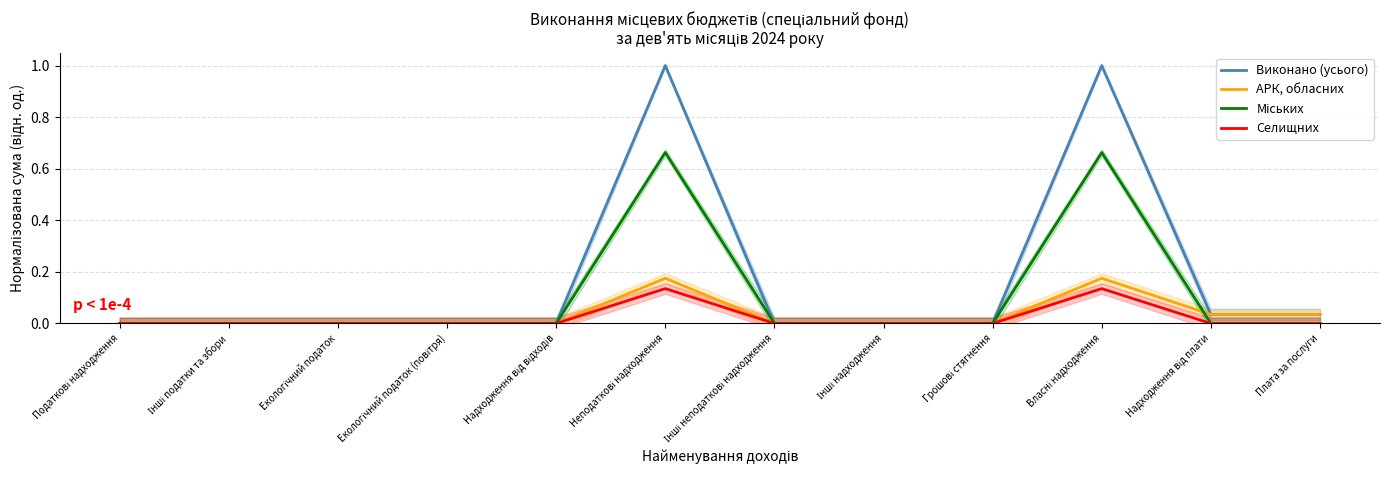

Which has a higher value, Податкові надходження or Екологічний податок (повітря)?

Податкові надходження